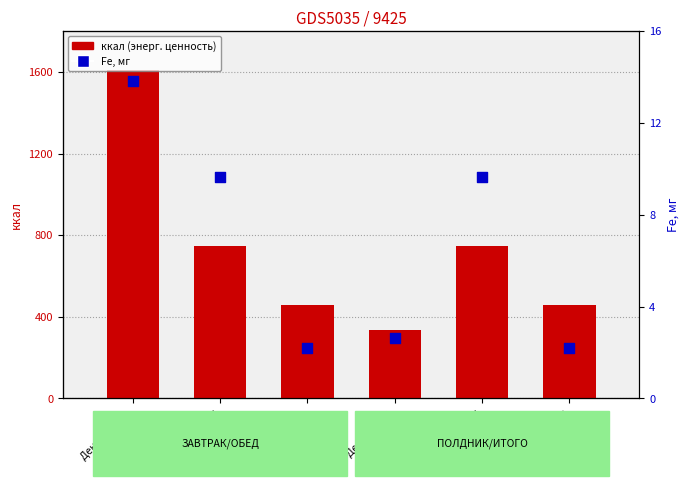

At which category is the sum across all series the highest?

День 1 итого